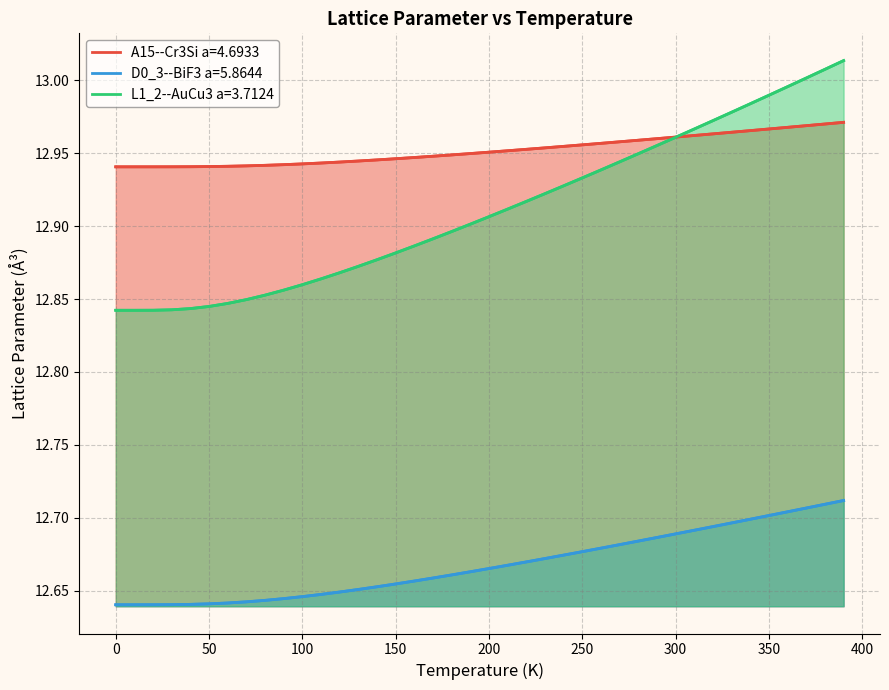

True or false: D0_3--BiF3 a=5.8644 has a value of 18.2 at 150.0.

False